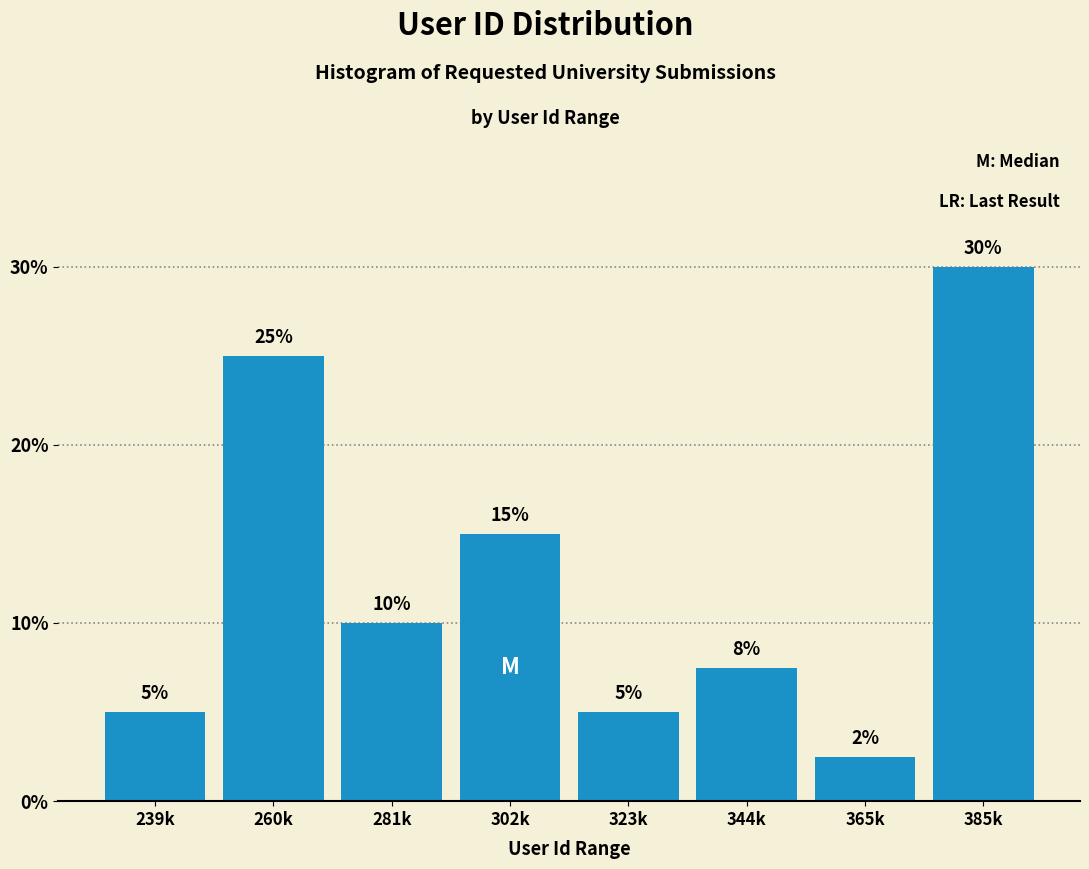

What position from the left is 239k?

1